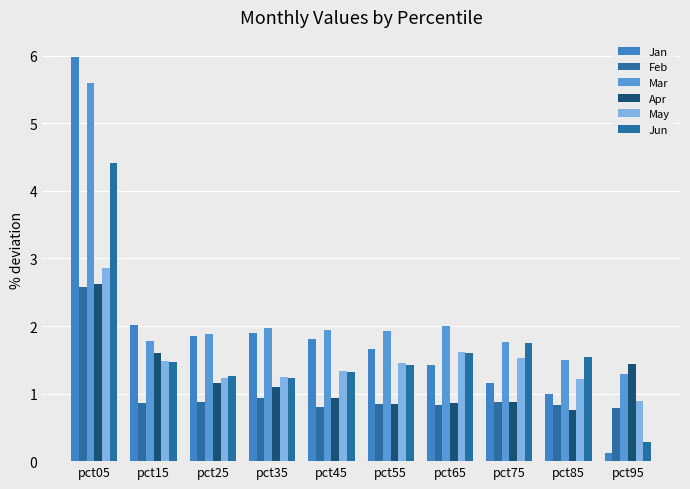

What is the smallest value displayed?

0.1